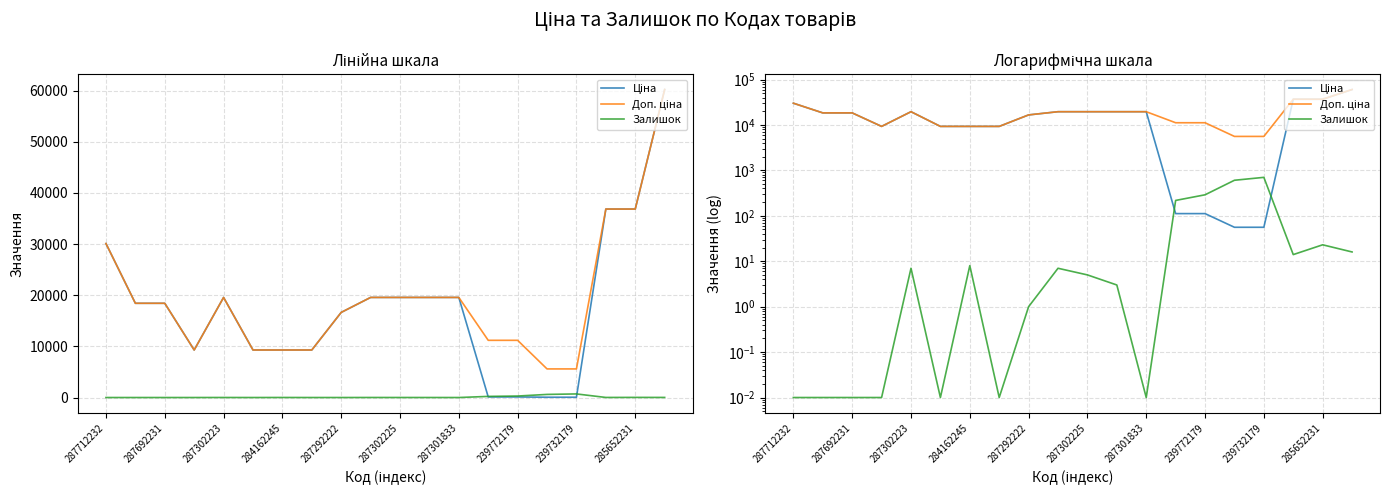

What is the average value of the Залишок series?

95.0